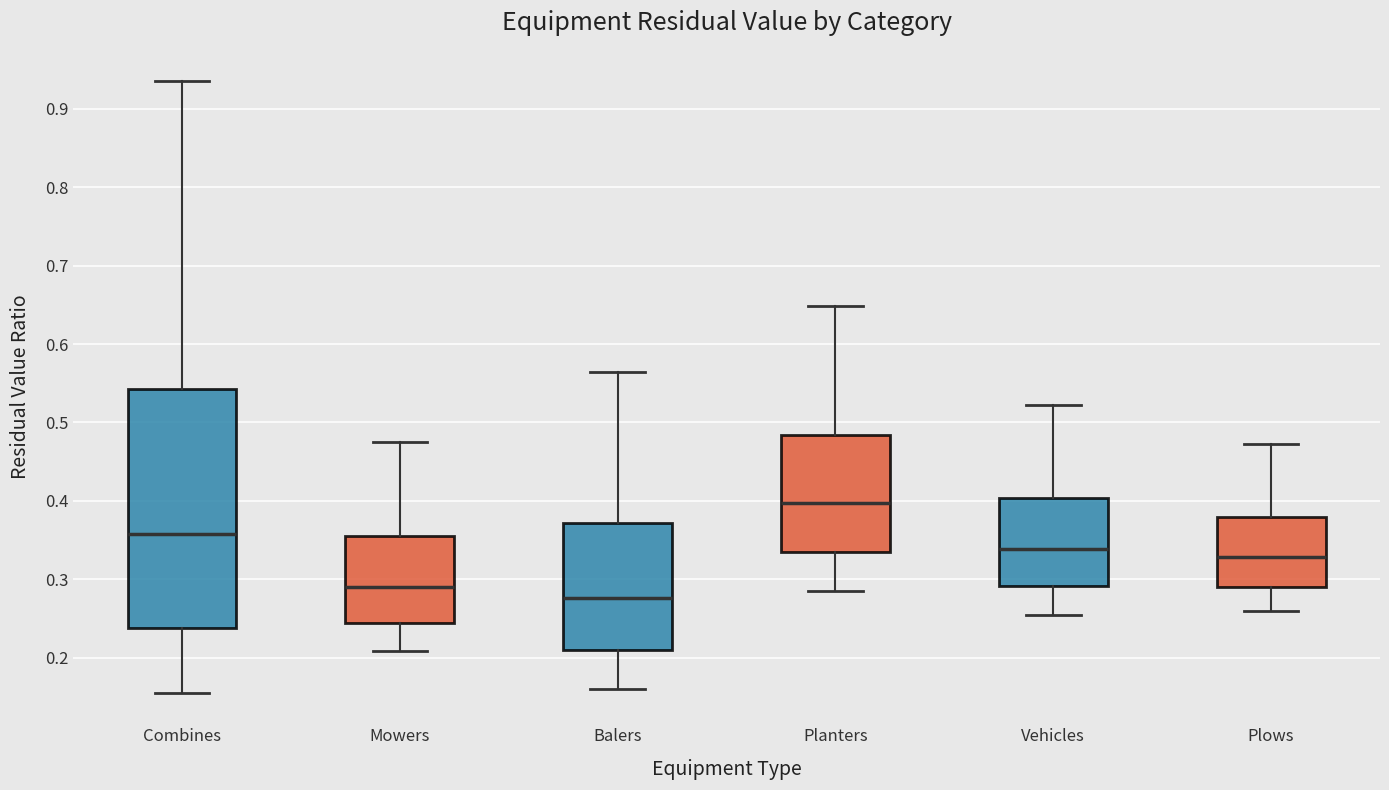

Where does the lower whisker of the box for Vehicles end on the y-axis? The values are not printed on the chart, so give them approximately, as read against the axis.

0.25